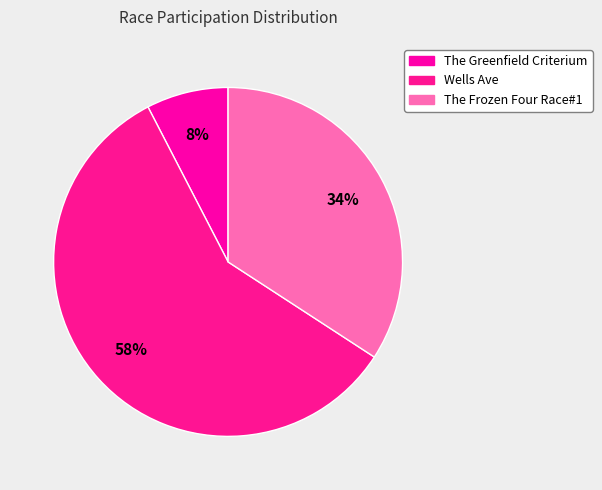

Which slice is the largest?

Wells Ave